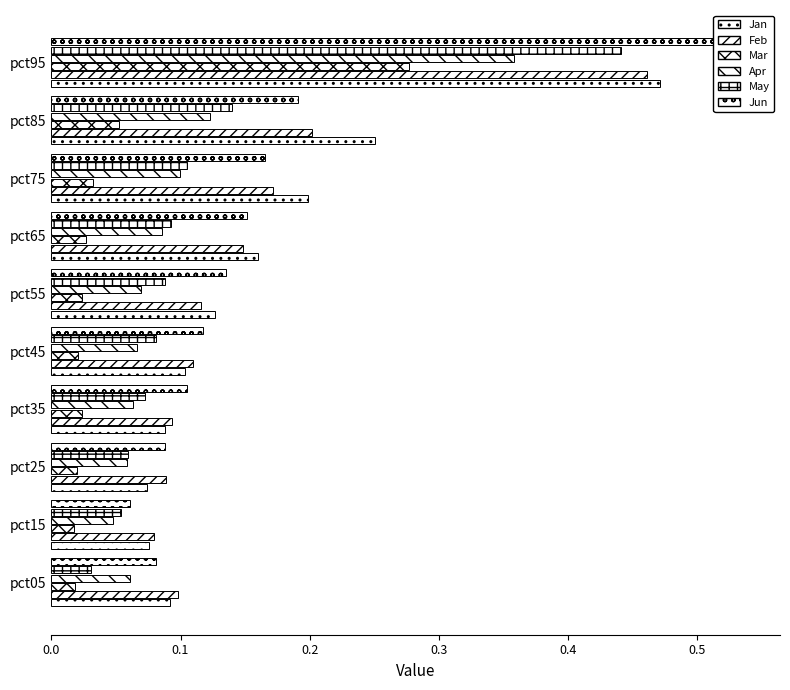

What is the total value across all series at pct15?

0.3